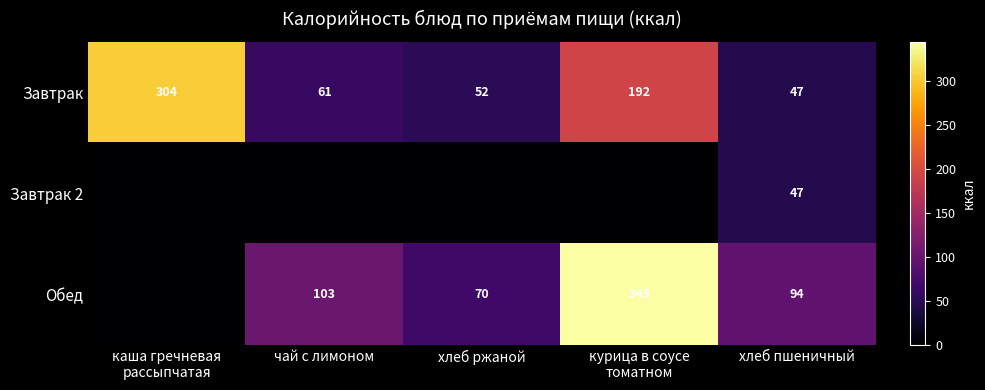

Read the Завтрак value at хлеб ржаной, to the nearest 5.

50